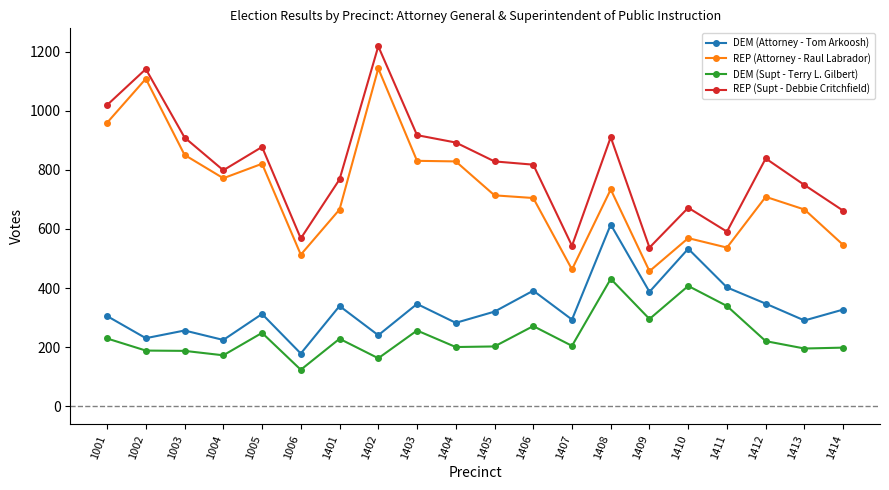

At 1006, list the series in order from smallest to largest.

DEM (Supt - Terry L. Gilbert), DEM (Attorney - Tom Arkoosh), REP (Attorney - Raul Labrador), REP (Supt - Debbie Critchfield)